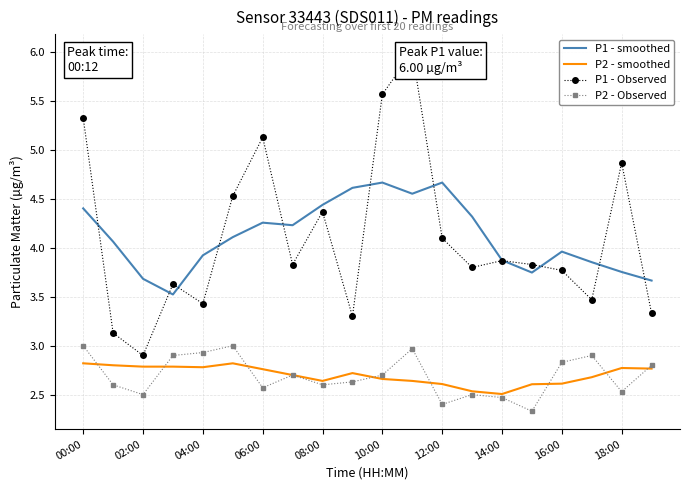

What is the average value of the P1 - Observed series?

4.1